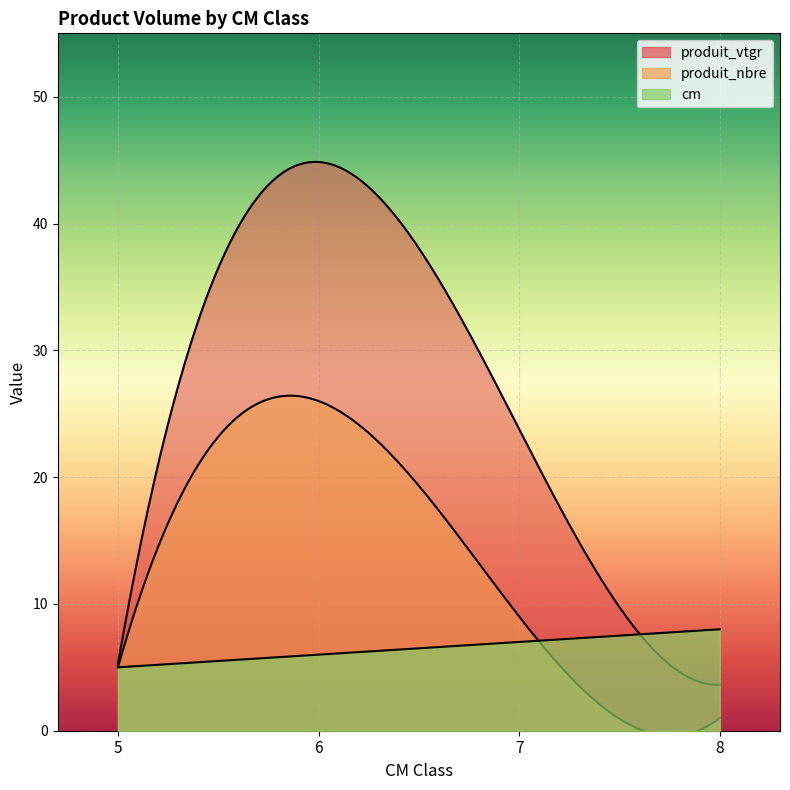

How many data points in produit_vtgr are less than 23?

2